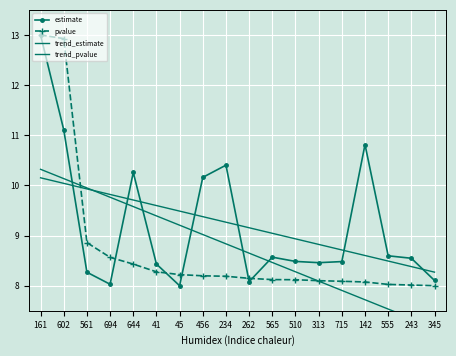

Between which two adjacent categories do estimate and trend_estimate first intersect?

602 and 561